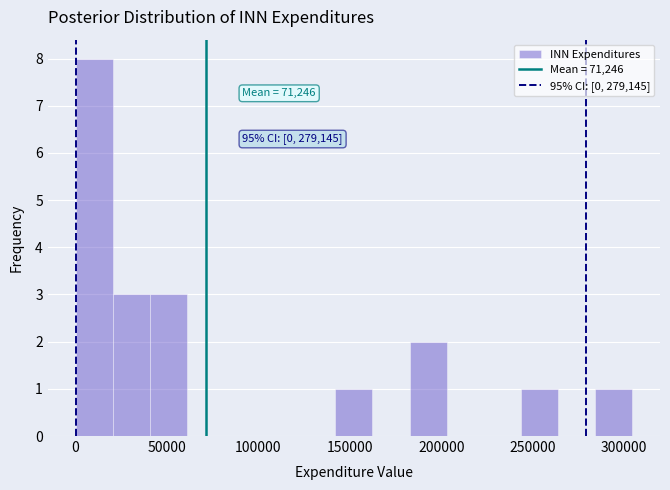

Over which range of the x-axis is the bar tallest?

0 to 20000